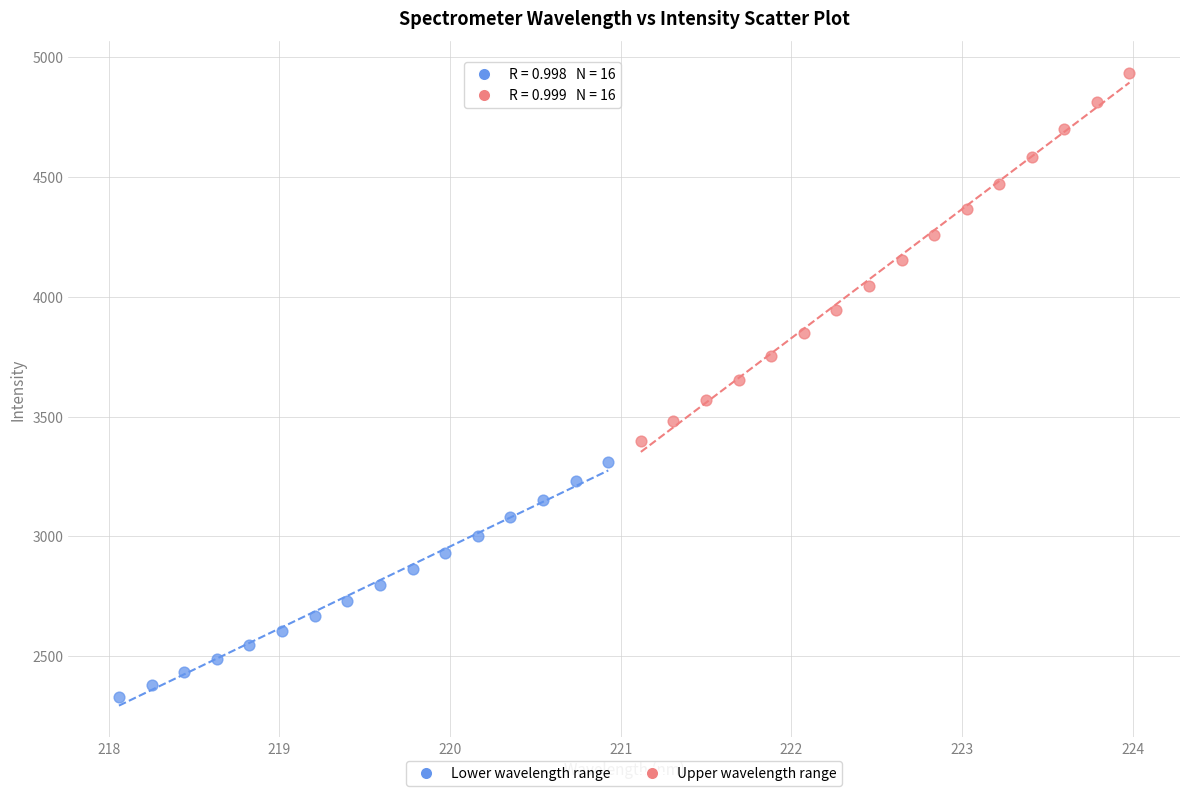

Which series reaches the maximum Y coordinate?

Upper wavelength range